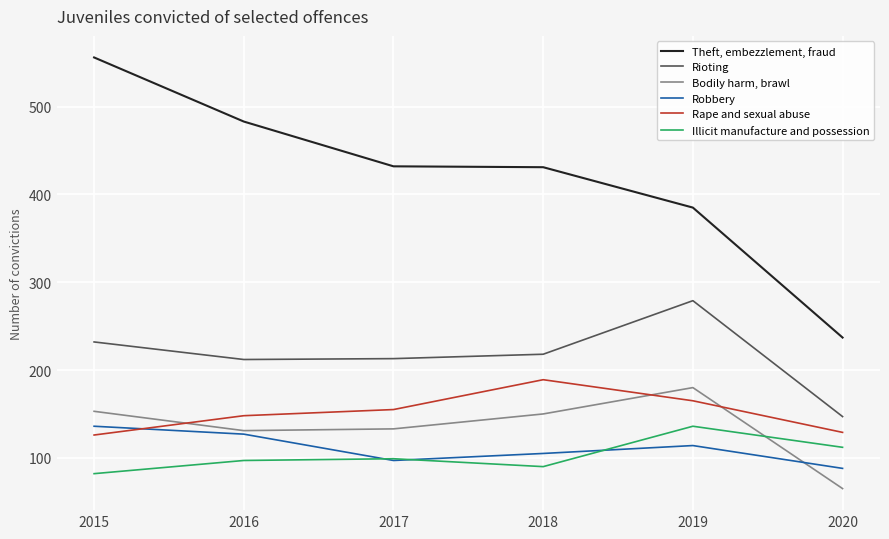

Between which two adjacent categories do Rape and sexual abuse and Bodily harm, brawl first intersect?

2015 and 2016